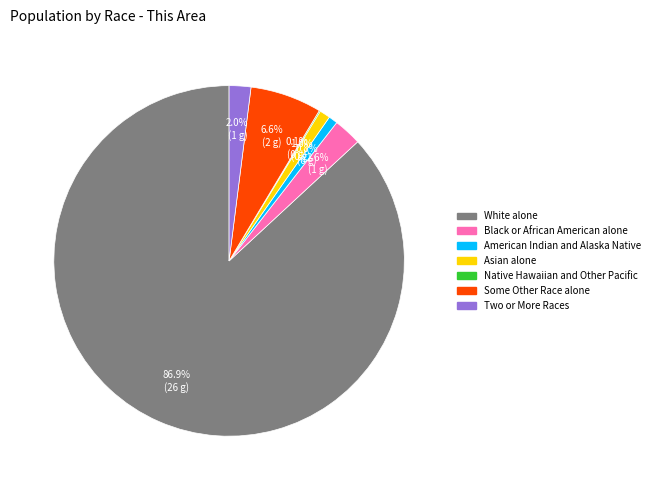

Does American Indian and Alaska Native represent more than half of the total?

No